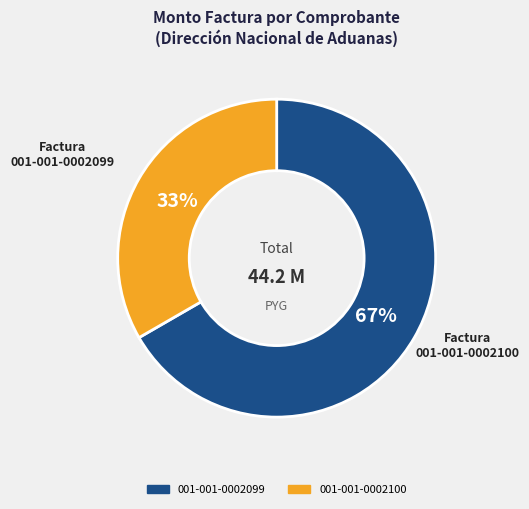

Does any single category account for the majority?

Yes